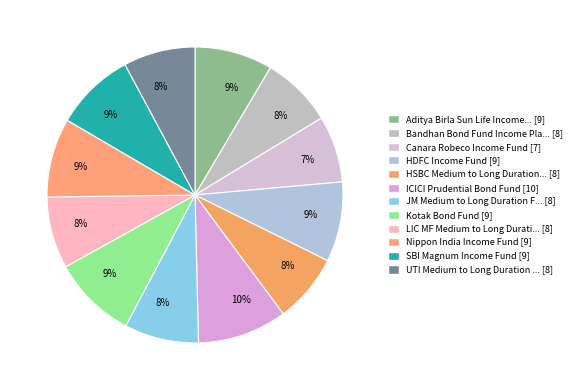

Count the number of slices in the pie.

12